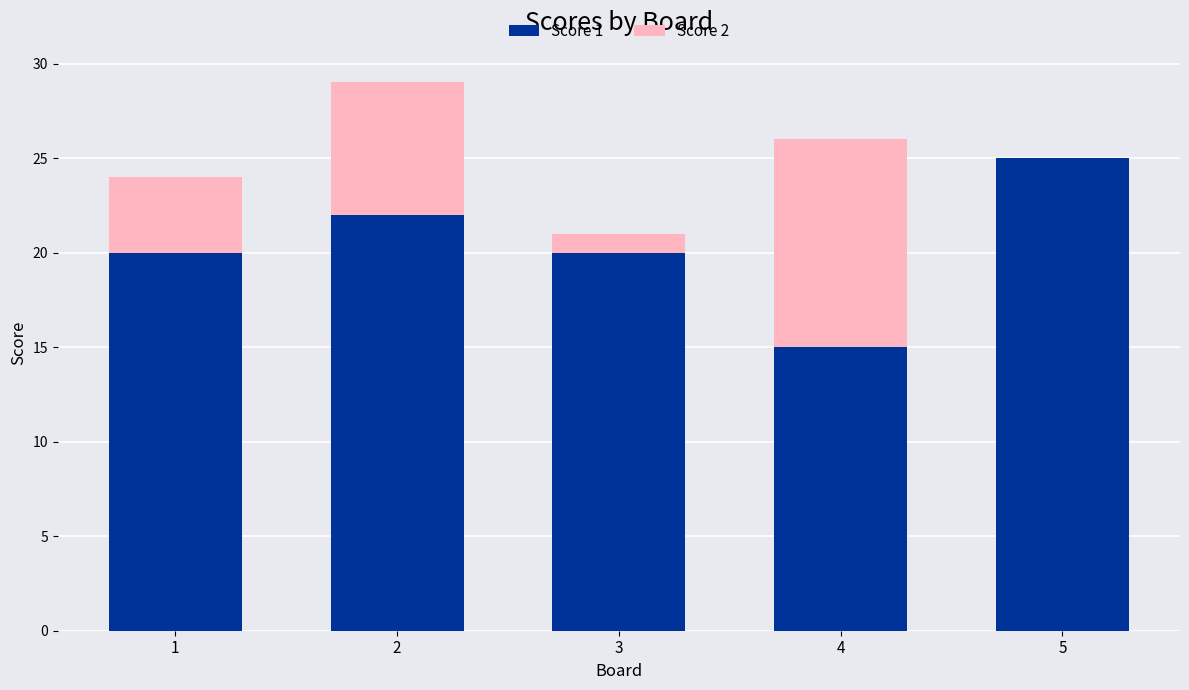

What is the total value across all series at 2?

29